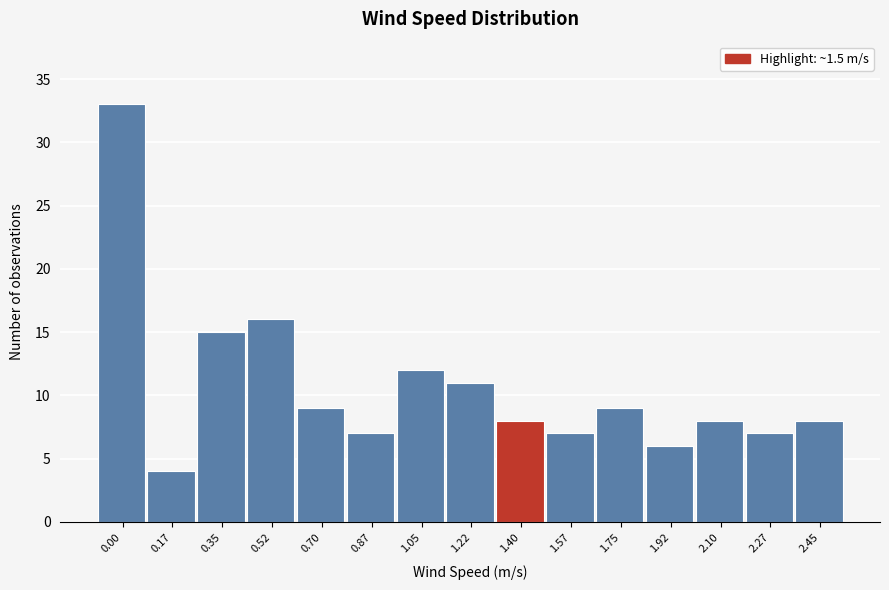

Reading left to right, transcribe all the data shown in this chart.

33	4	15	16	9	7	12	11	8	7	9	6	8	7	8